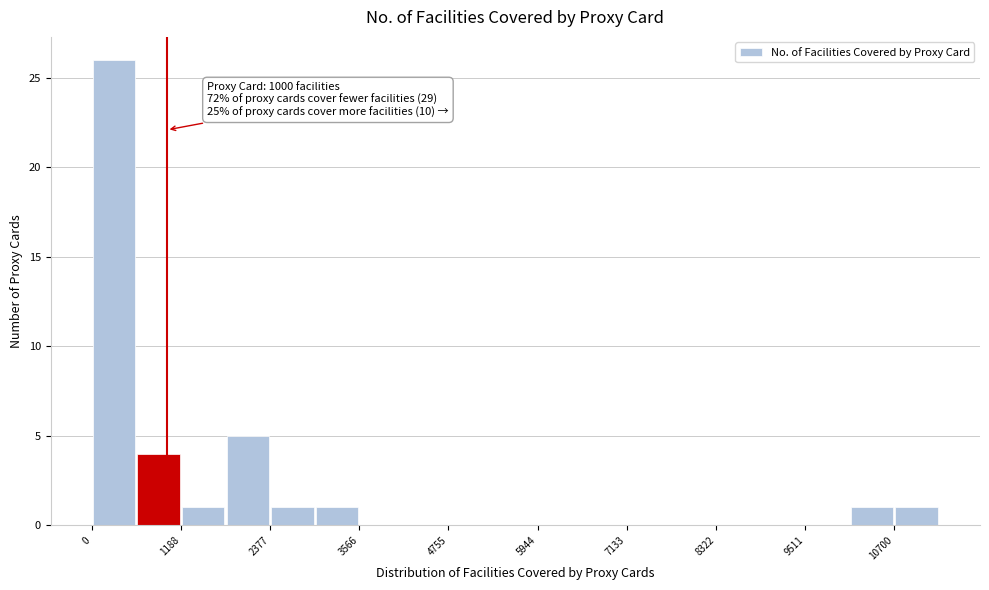

Read against the x-axis, roughly where is the centre of the tallest bar?

200